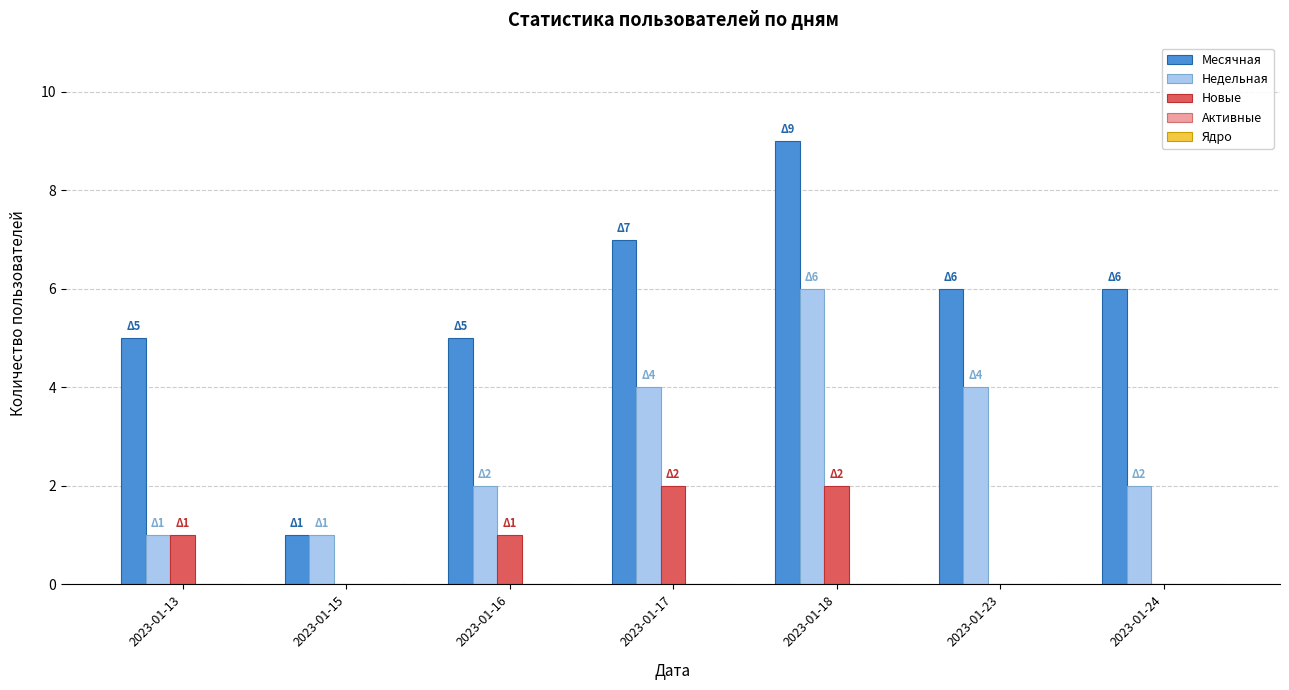

Does the chart contain stacked bars?

No